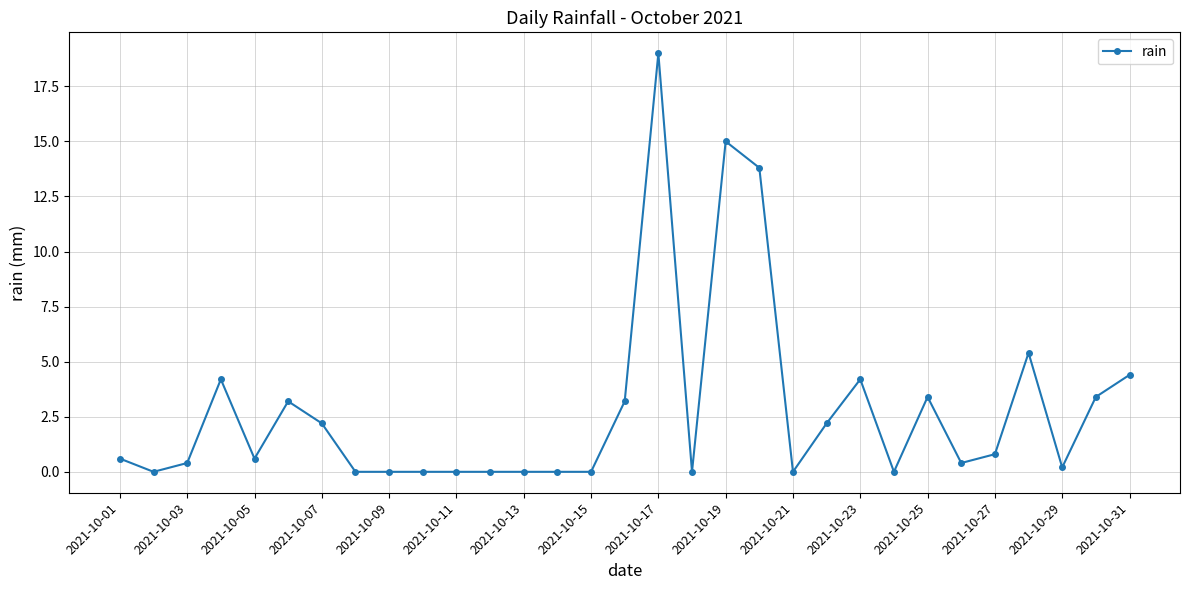

What is the greatest value displayed?

19.0